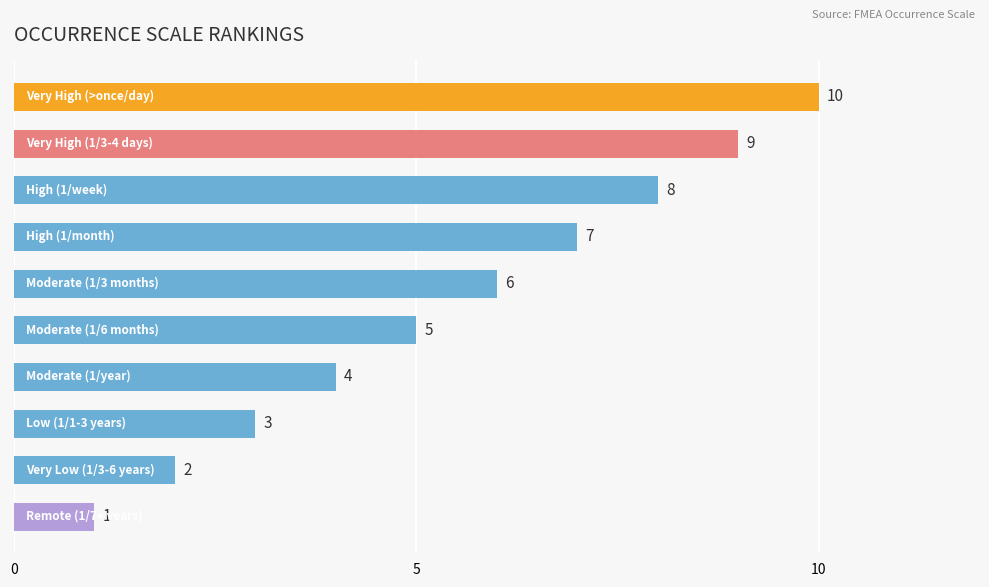

Count the number of data series in this chart.

1